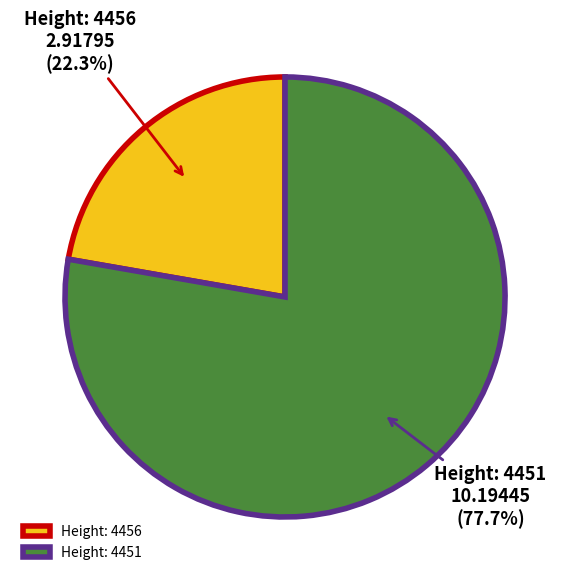

Is there a majority slice in this chart?

Yes